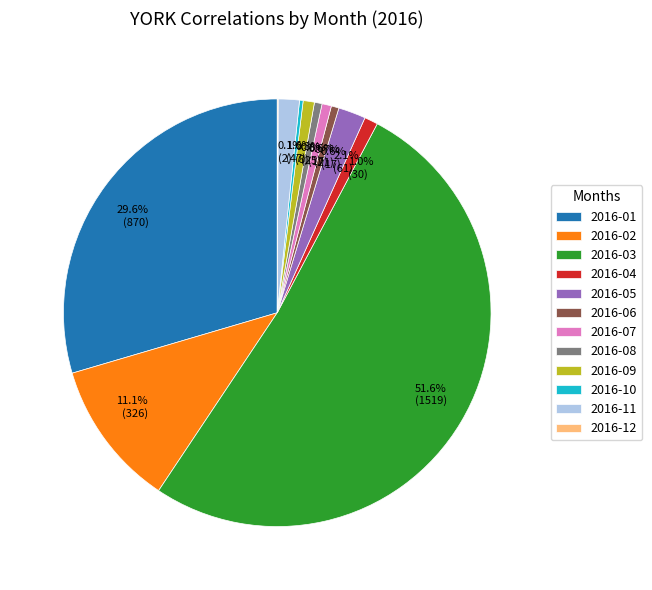

Combined, do 2016-04 and 2016-06 account for over 50%?

No